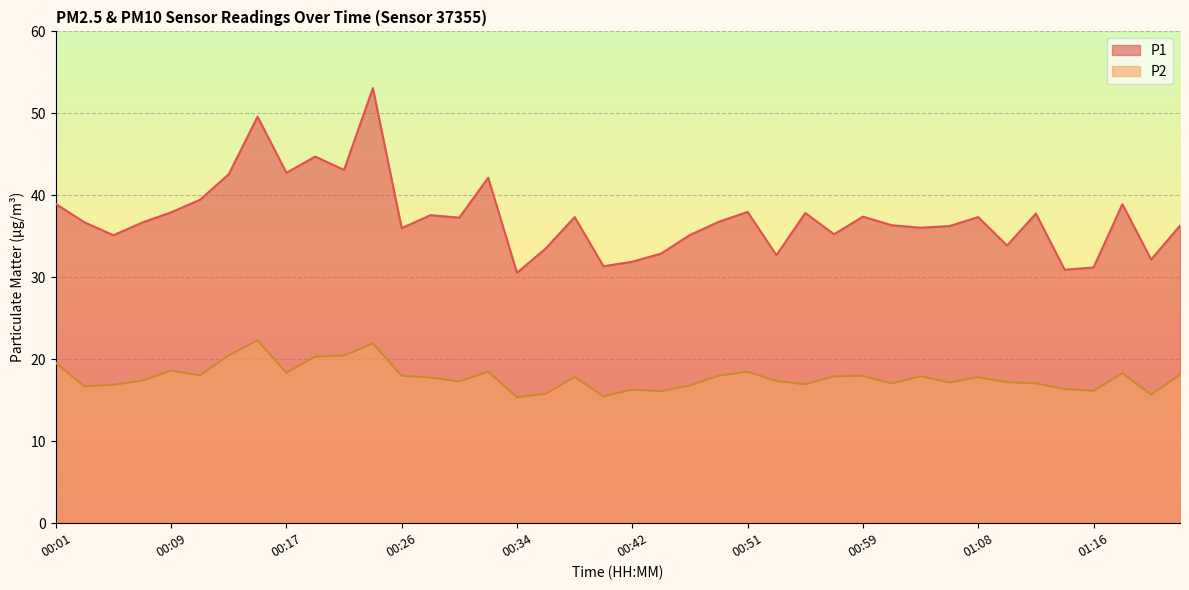

What is the label of the 36th point from the right?

00:09